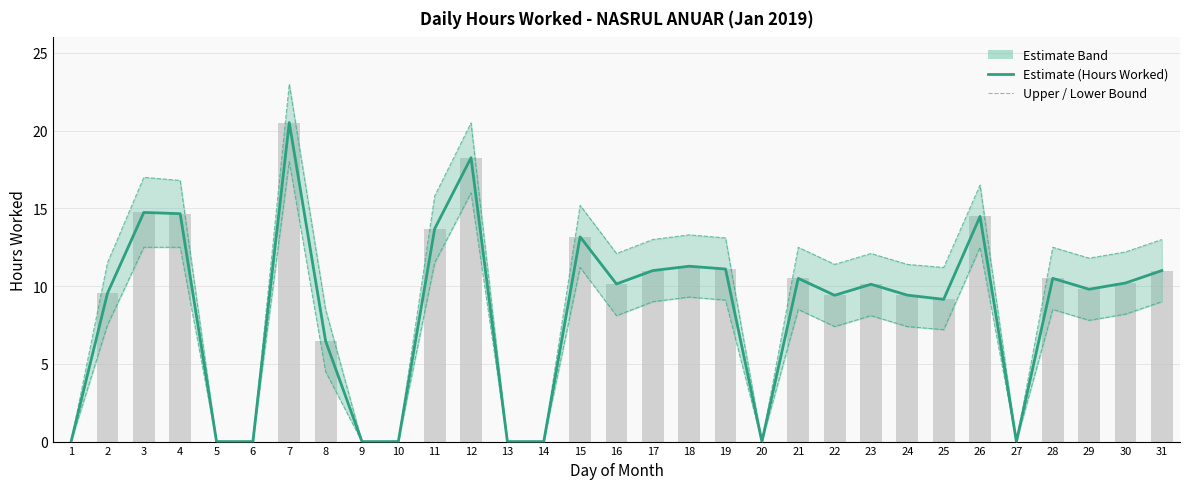

Which series has the largest total across all categories?

Upper Bound